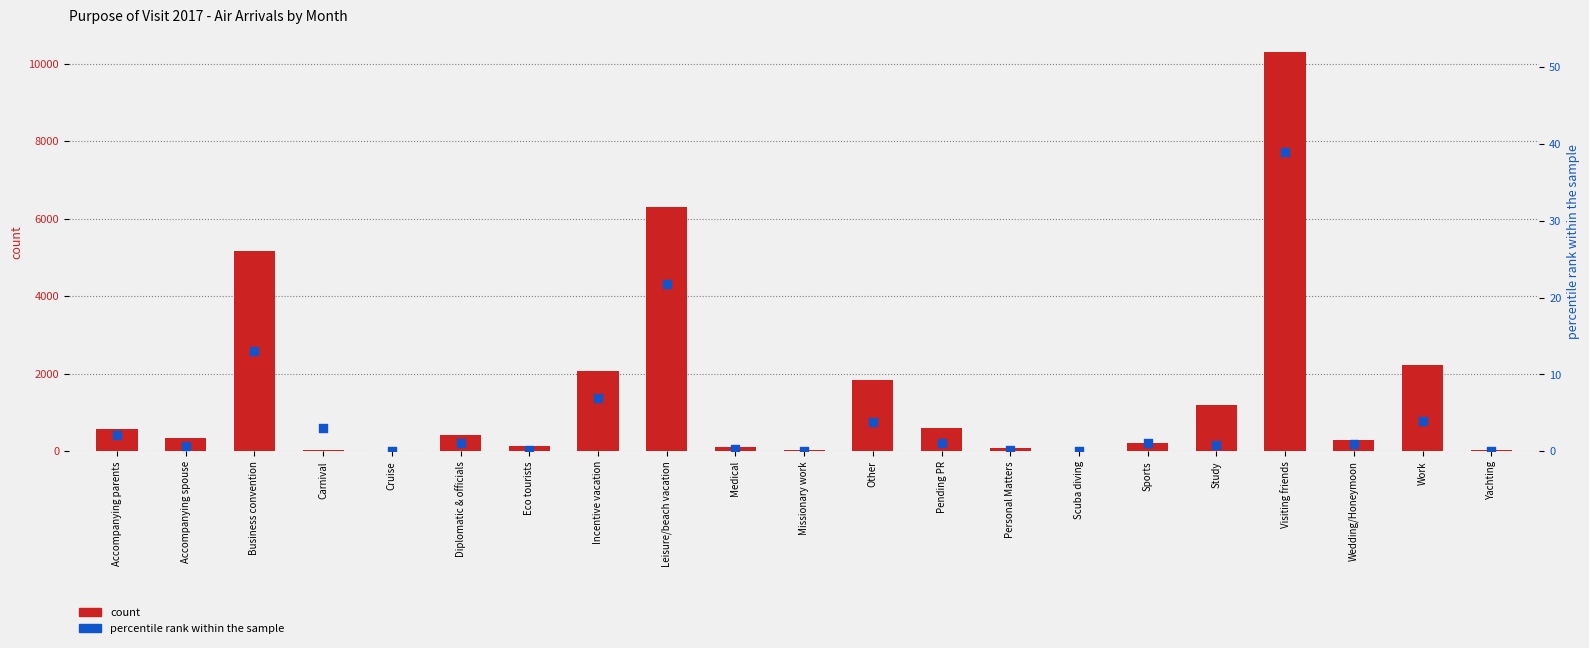

Which series has the largest total across all categories?

count (Jan Air)